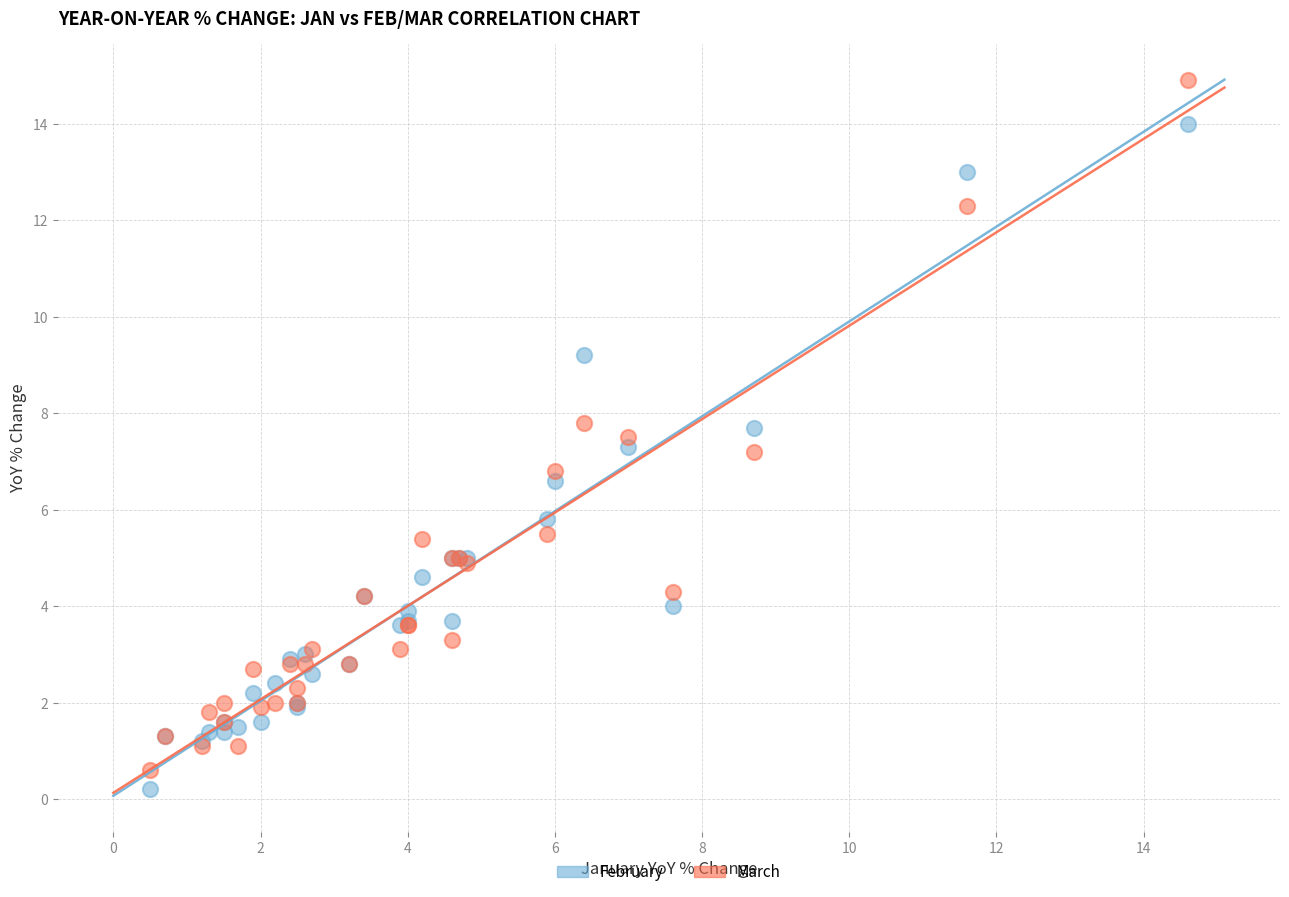

Which series reaches the maximum Y coordinate?

March